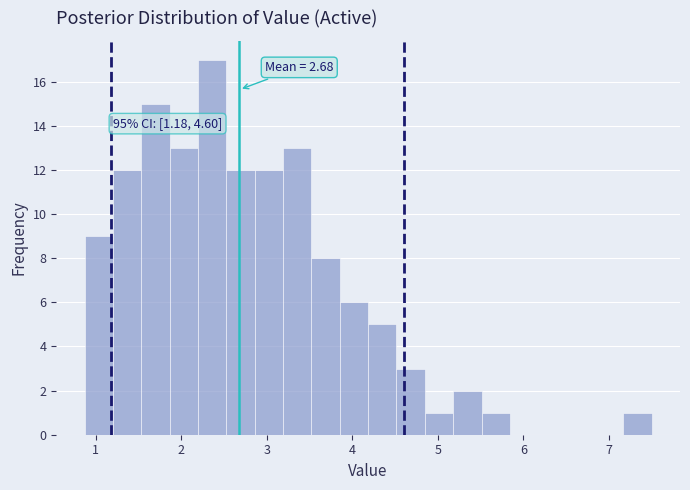

Around what value on the x-axis is the tallest bar? Give the approximate position of its centre, as read against the axis.

2.4